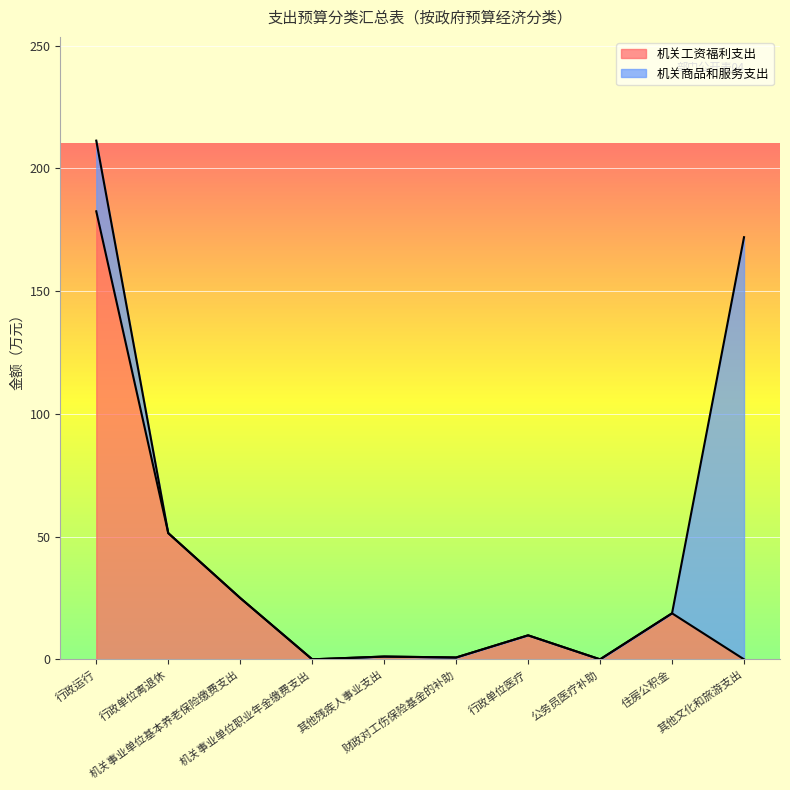

Rank the categories by value from lowest to highest.

机关事业单位职业年金缴费支出, 公务员医疗补助, 其他文化和旅游支出, 财政对工伤保险基金的补助, 其他残疾人事业支出, 行政单位医疗, 住房公积金, 机关事业单位基本养老保险缴费支出, 行政单位离退休, 行政运行